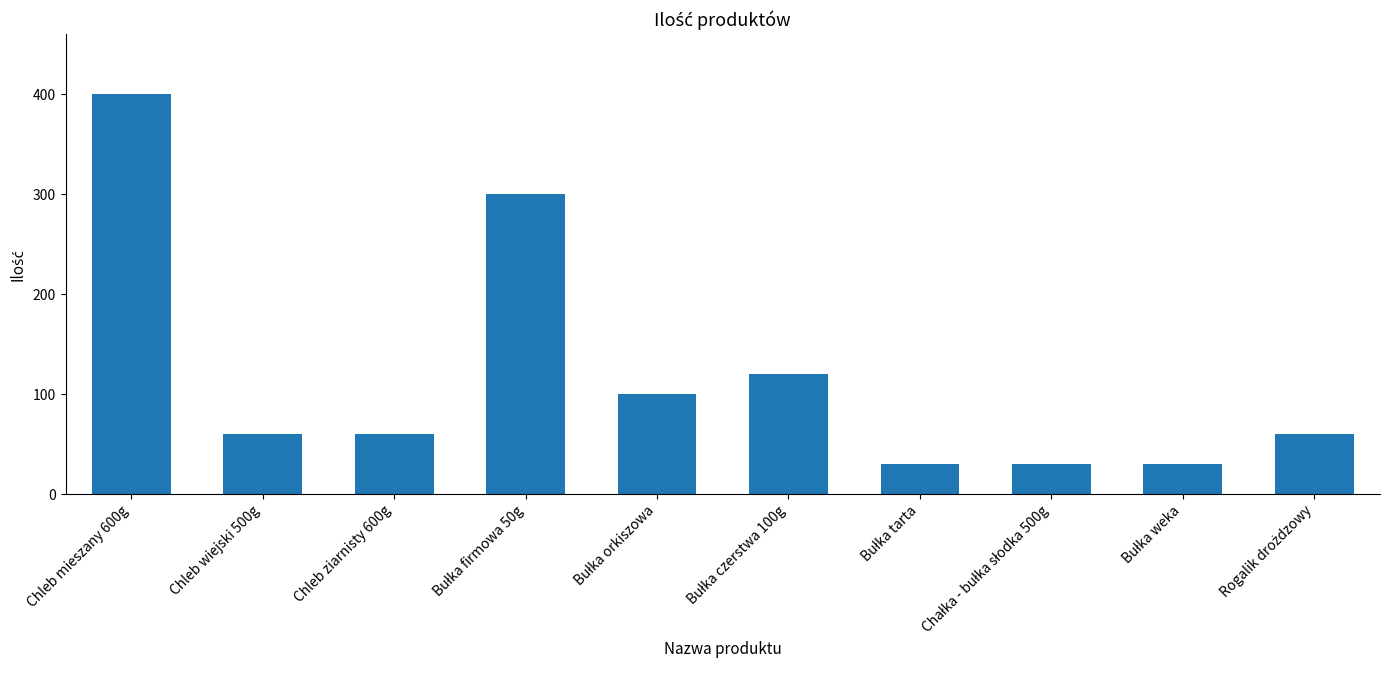

How many bars are there in total?

10